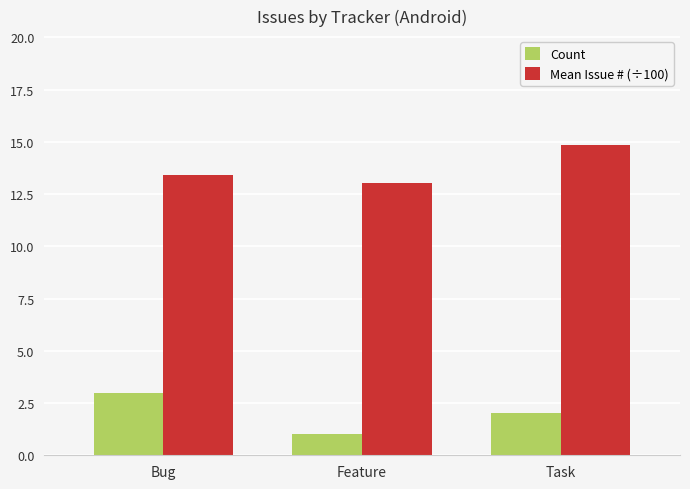

Reading right to left, extract all data points from this chart.

Count: 2.0	1.0	3.0
Mean Issue # (÷100): 14.9	13.0	13.4